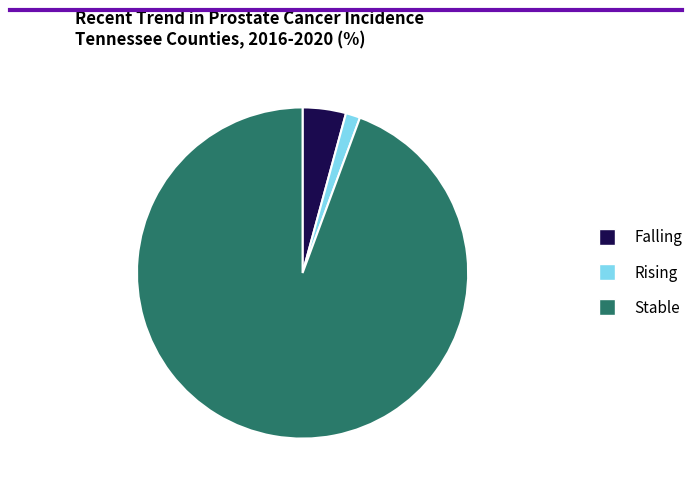

Is there any slice that represents more than half of the pie?

Yes